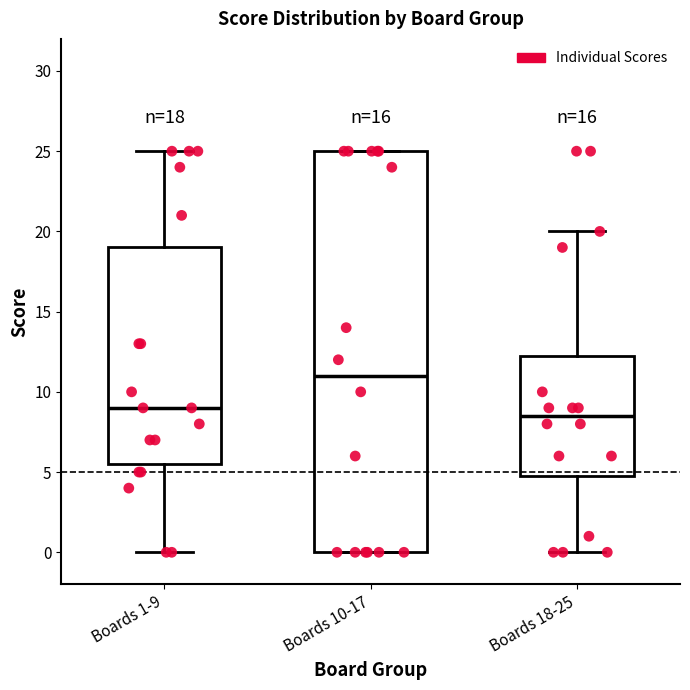

Comparing the boxes themselves (not the whiskers), which one is the tallest?

Boards 10-17